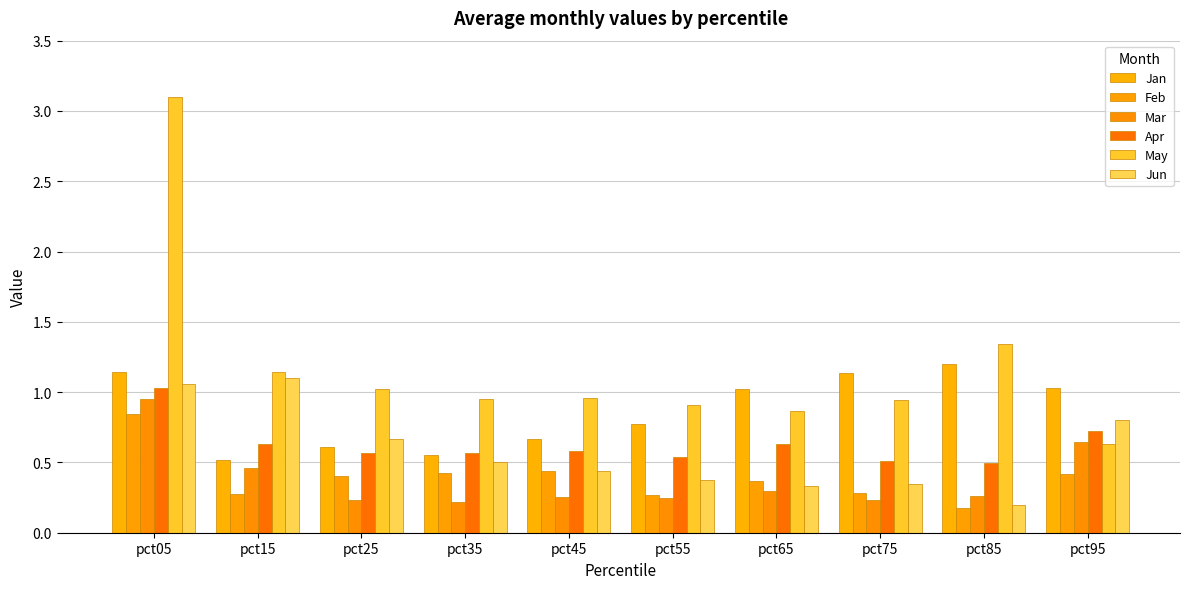

The value of May at pct55 is 0.9. True or false?

True